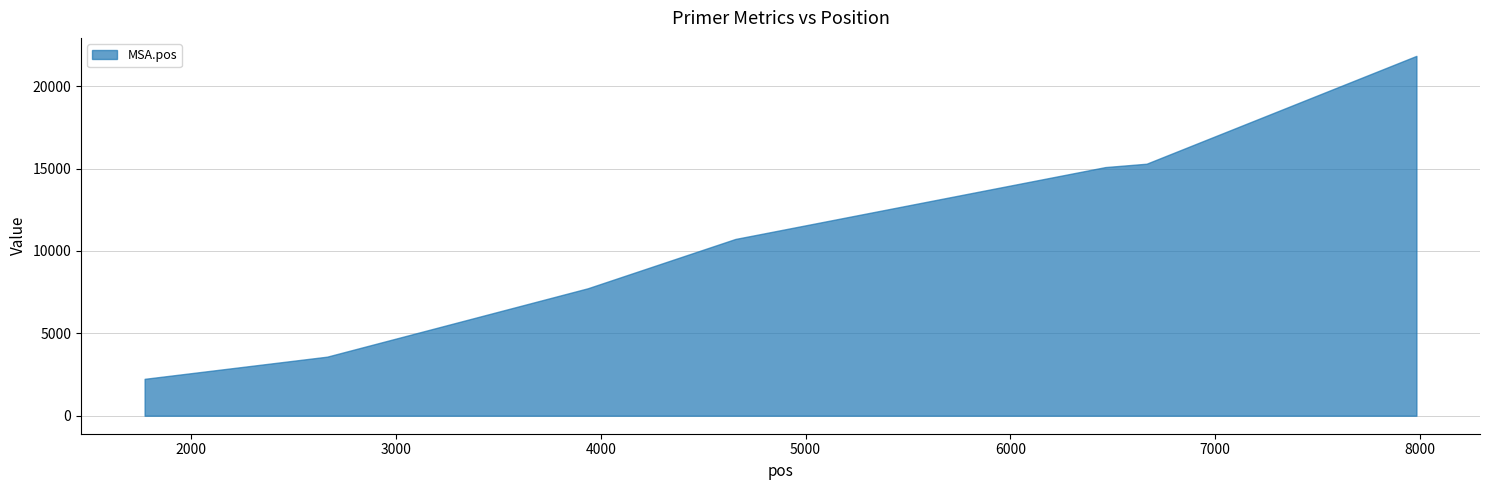

What is the maximum value shown in the chart?

21839